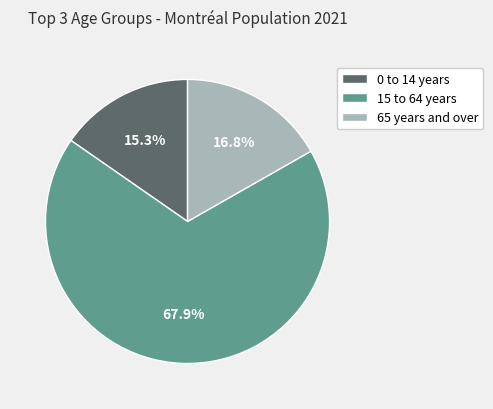

How many slices are in this pie chart?

3